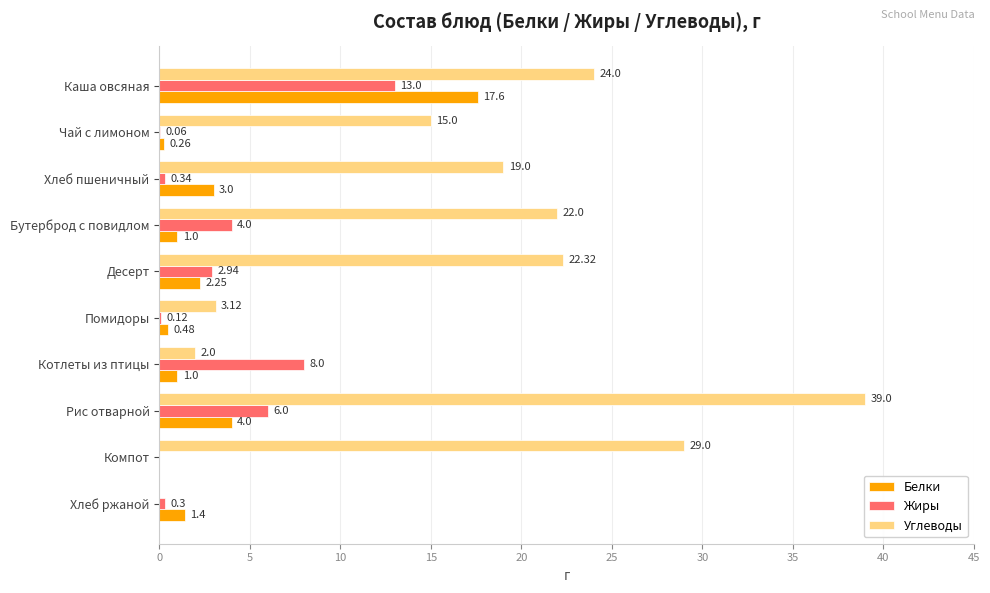

What are all the series names shown in the legend?

Белки, Жиры, Углеводы